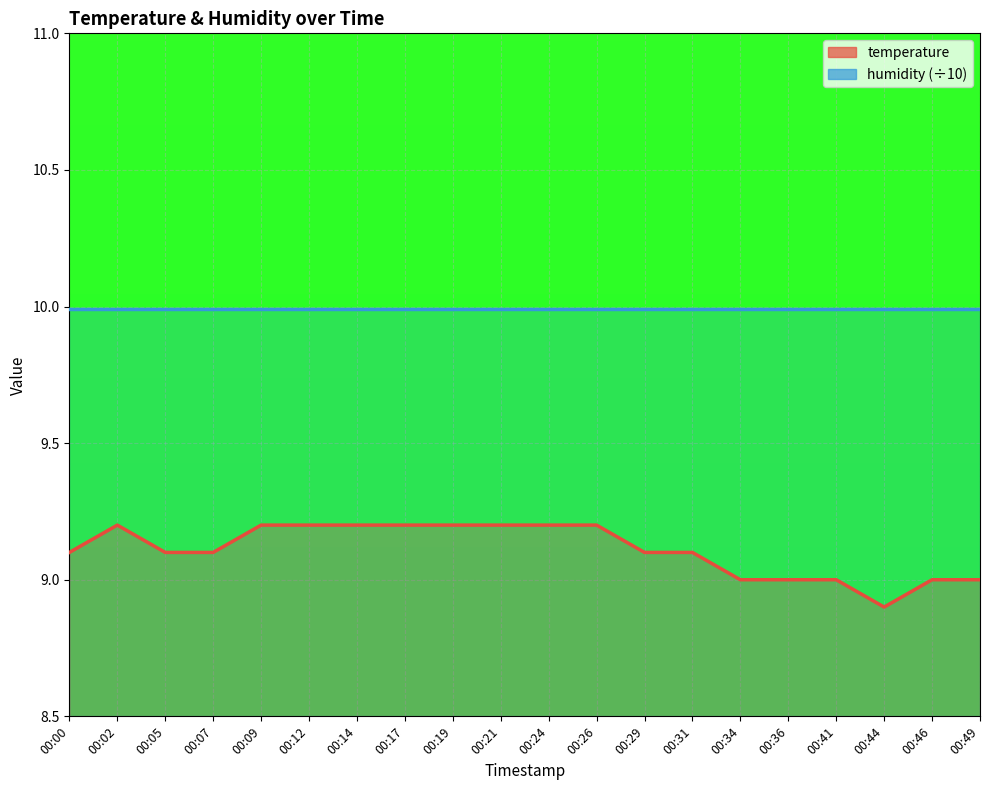

Where does the data first go above 9?

00:00